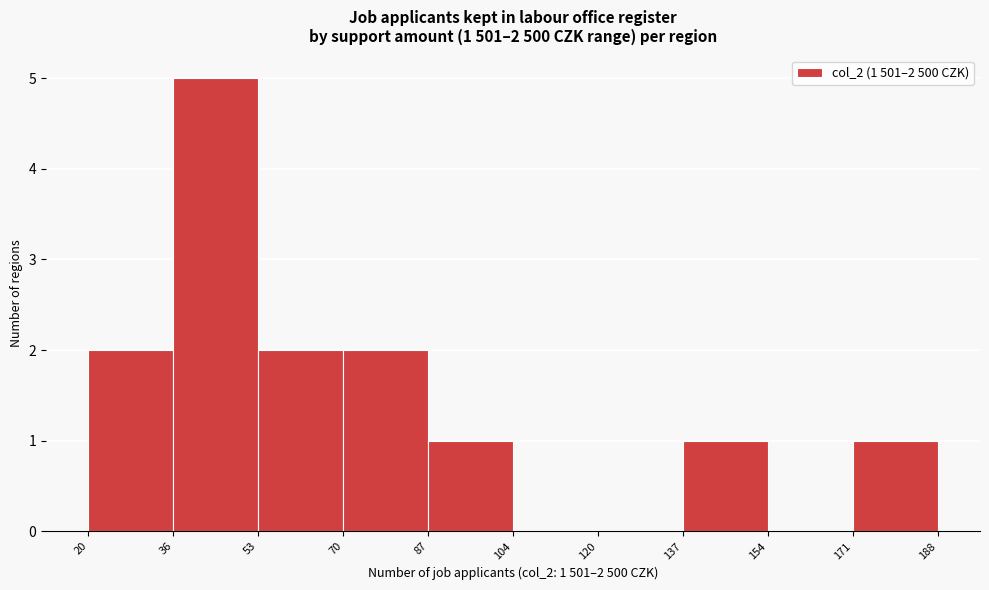

Over which range of the x-axis is the bar tallest?

36 to 53